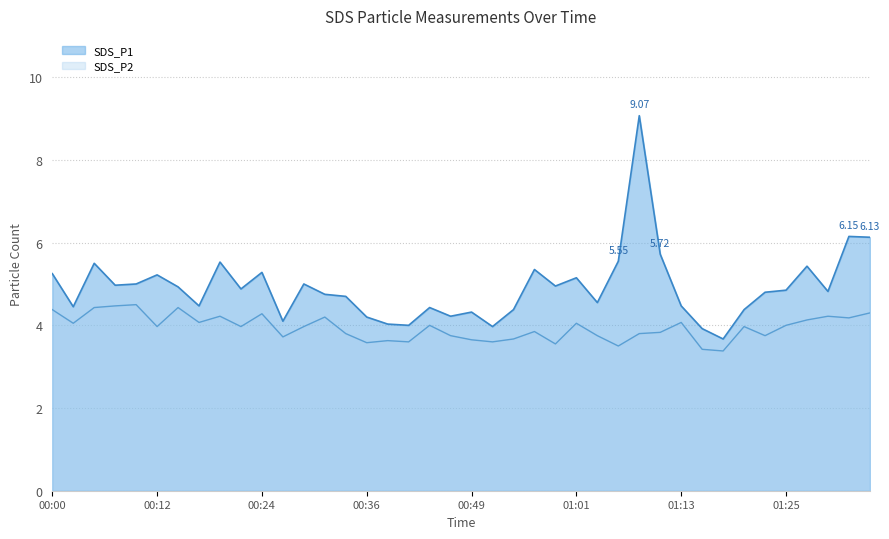

True or false: SDS_P2 and SDS_P1 intersect in this chart.

False